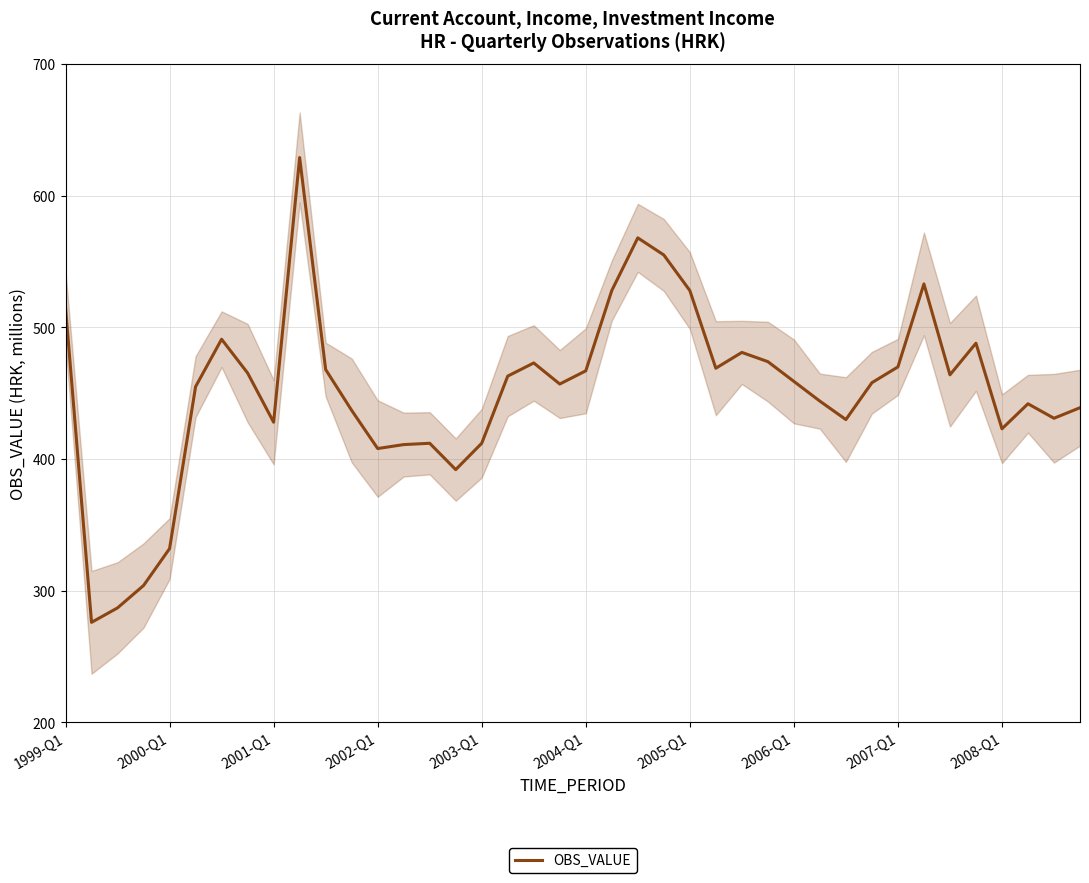

What is the average value?

451.7